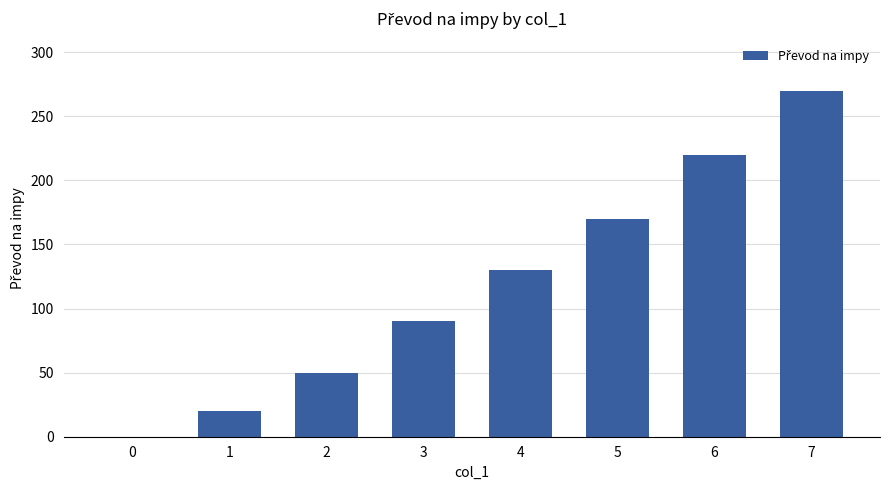

What is the sum of the values at 3 and 2?

140